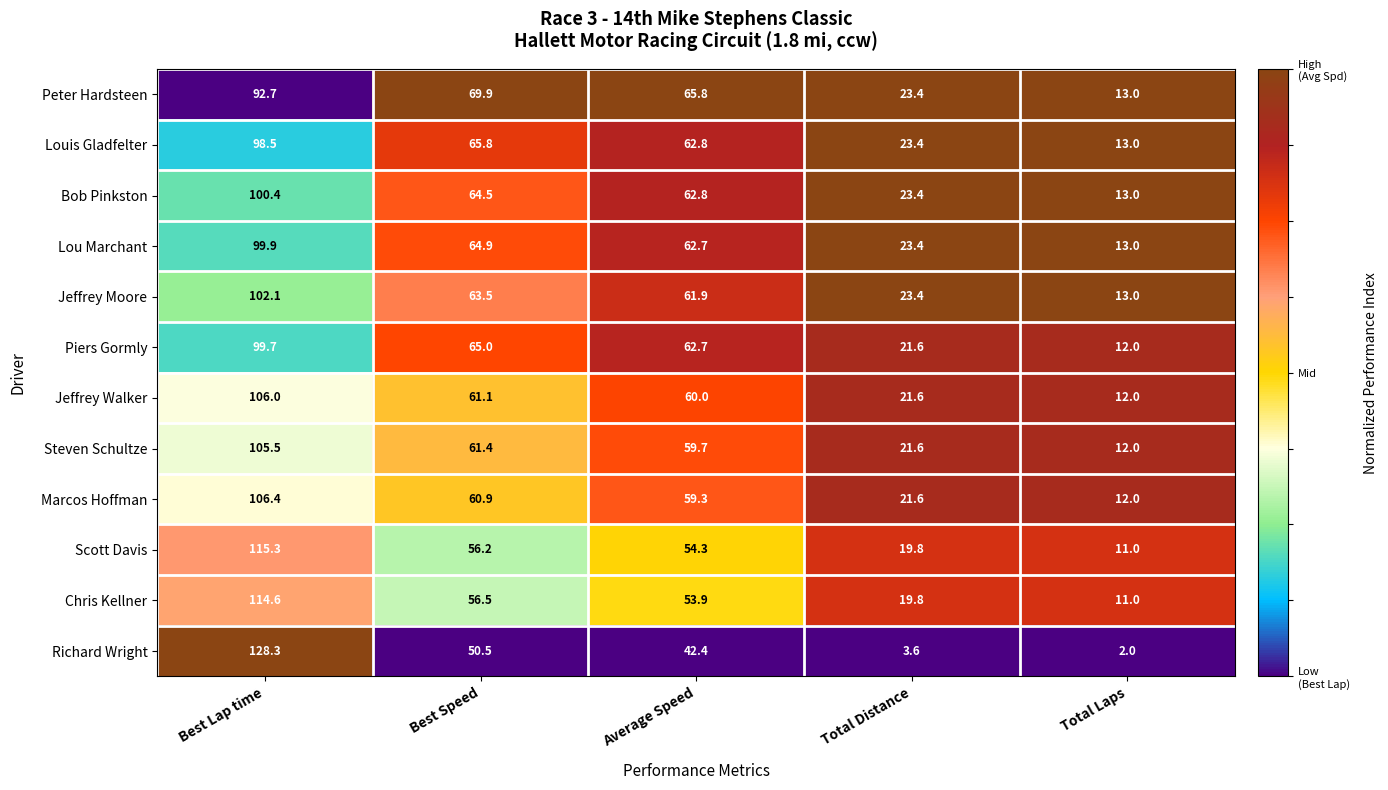

What is the total value across all series at Total Distance?

246.6